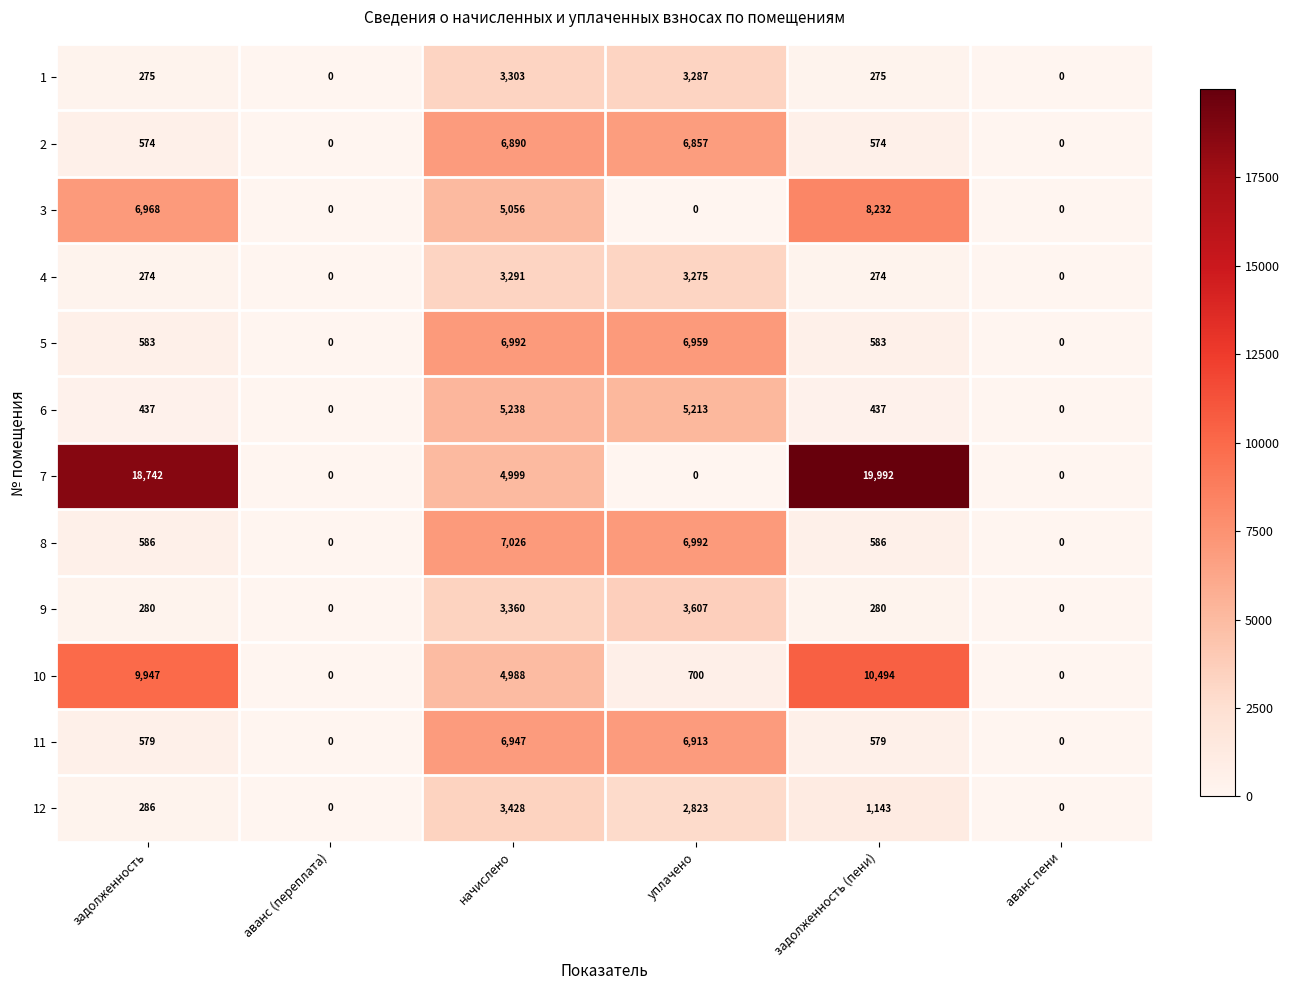

Which series changed the most between уплачено and аванс пени?

8